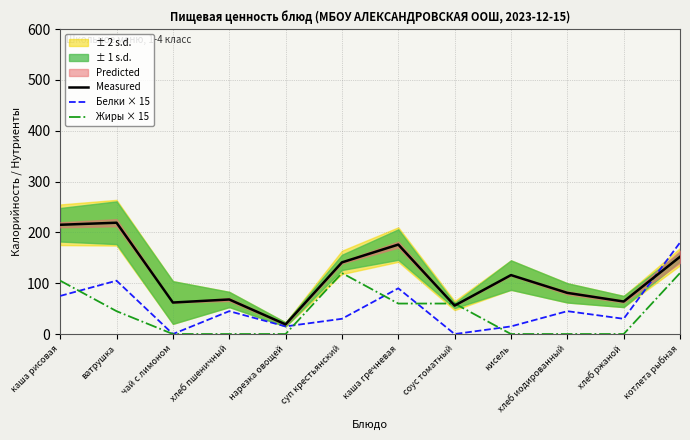

What is the difference between the maximum and minimum values in the Measured series?

200